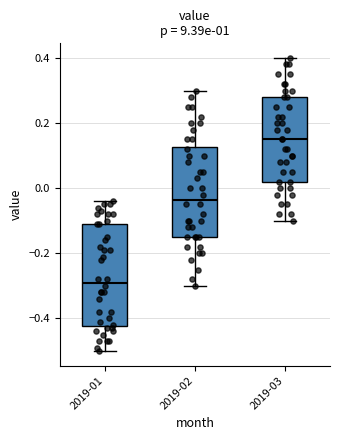

Reading left to right, transcribe this box plot: for each box, give where its median line is, the range the box spans, and where its two whiskers end, as read against the y-axis. The values are not printed on the chart, so give them approximately, as read against the axis.

2019-01: median -0.28, box -0.42 to -0.10, whiskers -0.50 to -0.04
2019-02: median -0.04, box -0.14 to 0.12, whiskers -0.30 to 0.30
2019-03: median 0.16, box 0.02 to 0.28, whiskers -0.10 to 0.40